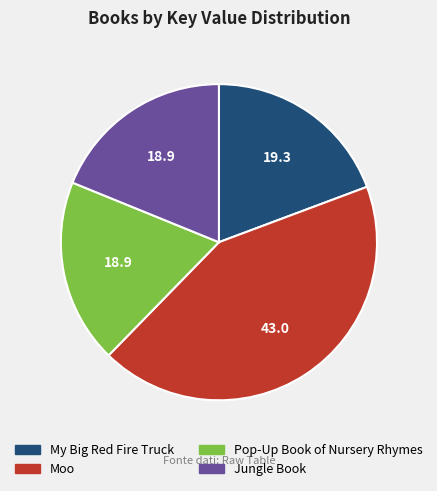

What is the largest slice in the pie chart?

Moo